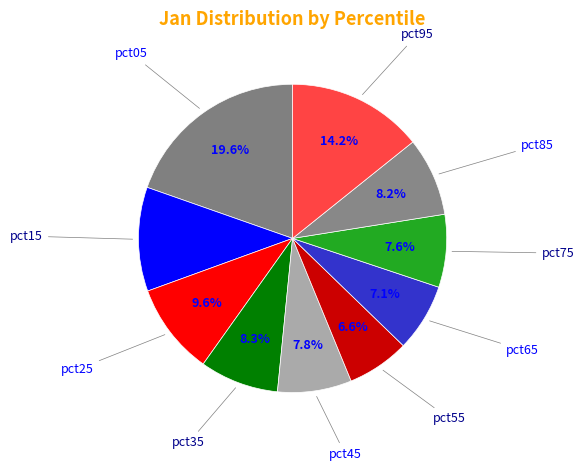

Is there any slice that represents more than half of the pie?

No